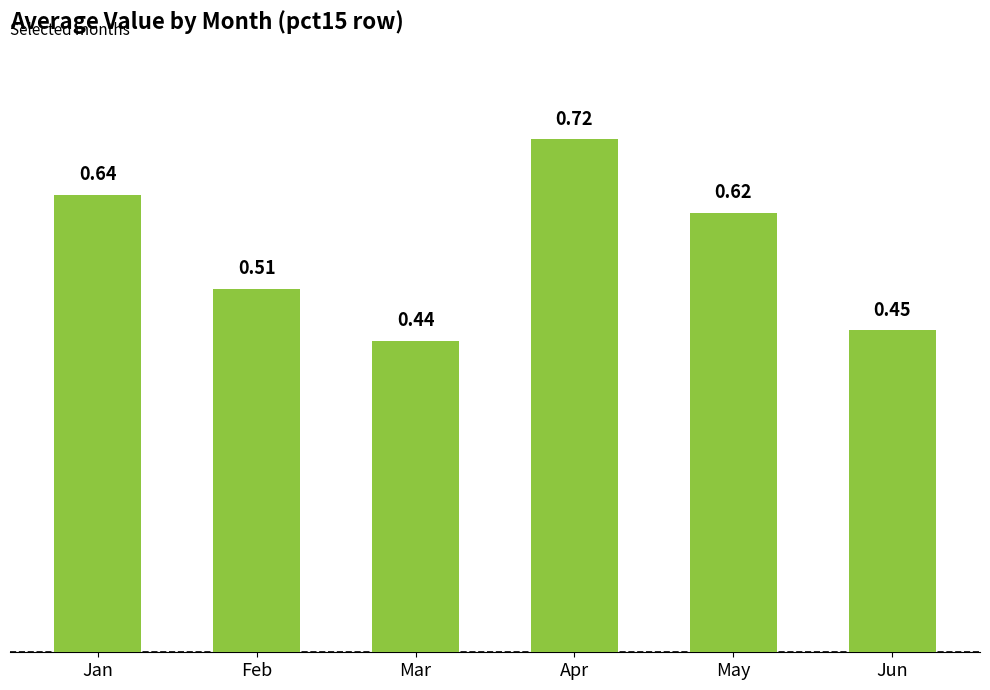

Where is the data nearest to the value 0?

Mar